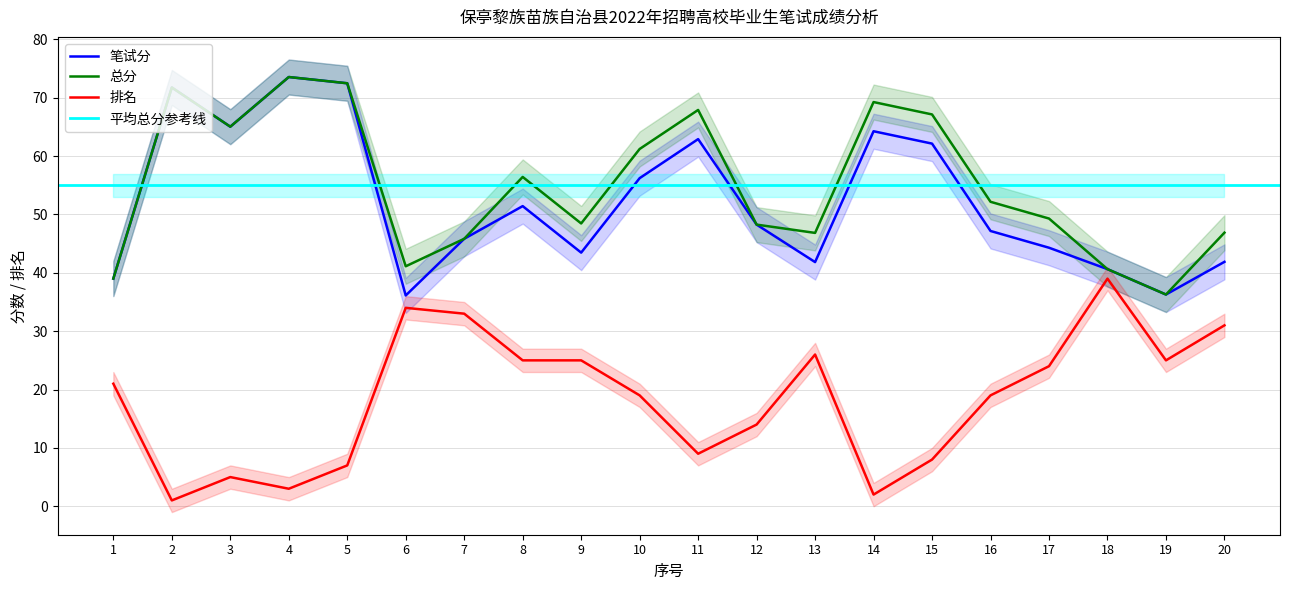

Reading left to right, what are all the values shown in this chart?

笔试分: 1=39.0	2=71.8	3=65.0	4=73.5	5=72.5	6=36.1	7=45.8	8=51.4	9=43.5	10=56.2	11=62.9	12=48.3	13=41.8	14=64.3	15=62.1	16=47.2	17=44.3	18=40.6	19=36.3	20=41.9
总分: 1=39.0	2=71.8	3=65.0	4=73.5	5=72.5	6=41.1	7=45.8	8=56.4	9=48.5	10=61.2	11=67.9	12=48.3	13=46.8	14=69.3	15=67.1	16=52.2	17=49.3	18=40.6	19=36.3	20=46.9
排名: 1=21.0	2=1.0	3=5.0	4=3.0	5=7.0	6=34.0	7=33.0	8=25.0	9=25.0	10=19.0	11=9.0	12=14.0	13=26.0	14=2.0	15=8.0	16=19.0	17=24.0	18=39.0	19=25.0	20=31.0